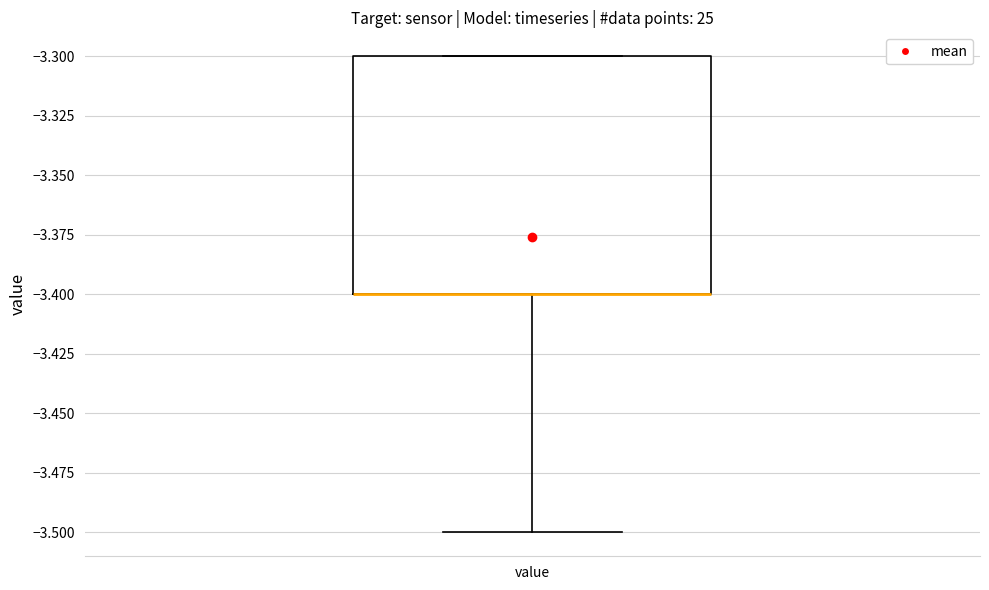

Where does the lower whisker of the box for value end on the y-axis? The values are not printed on the chart, so give them approximately, as read against the axis.

-3.5